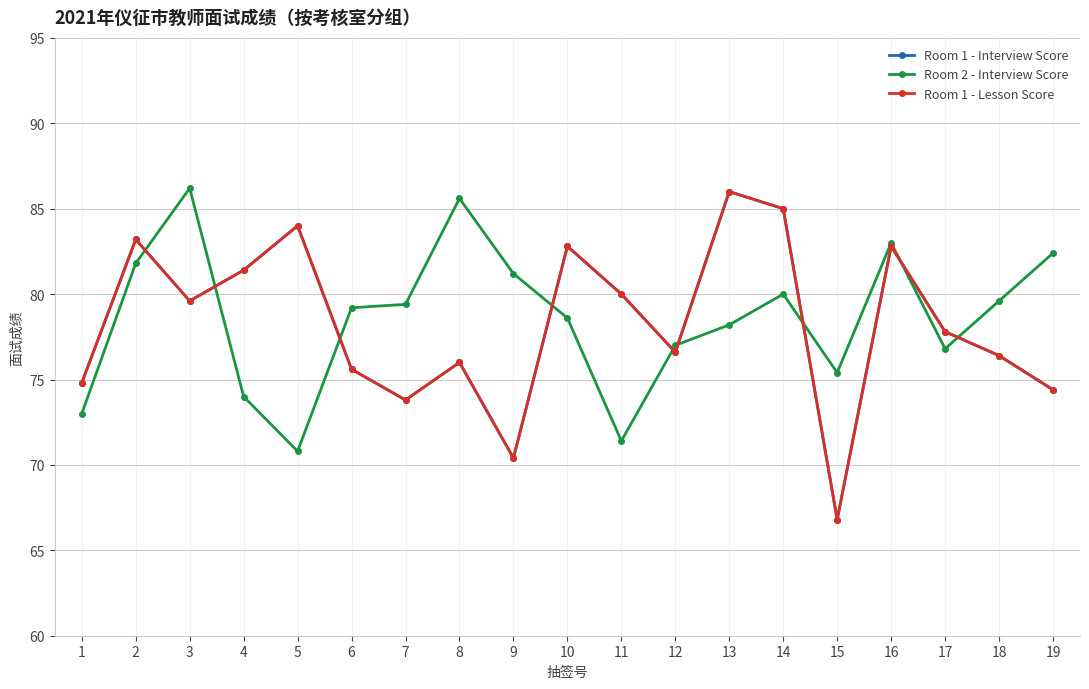

What is the greatest value displayed?

86.2